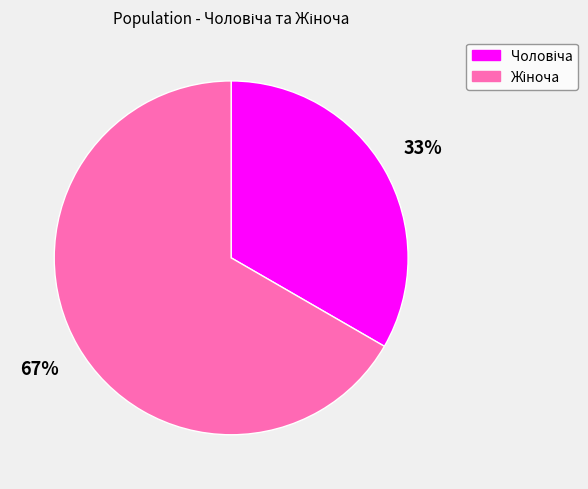

How many slices are in this pie chart?

2